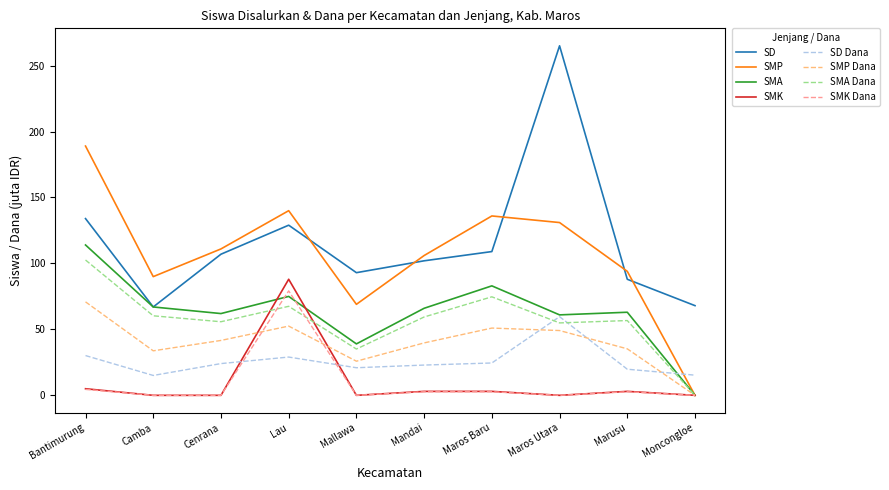

What is the spread (max minus min) of values at Cenrana?

111.0